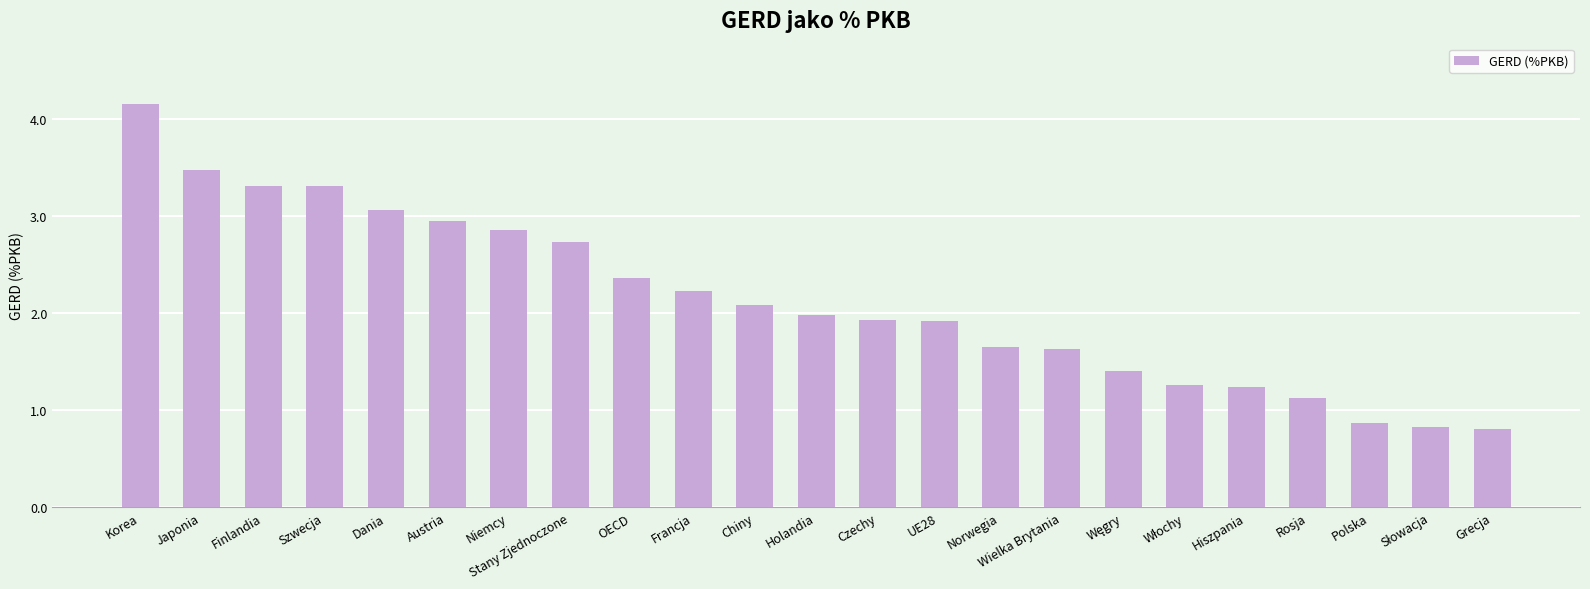

What is the label of the 20th bar from the left?

Rosja